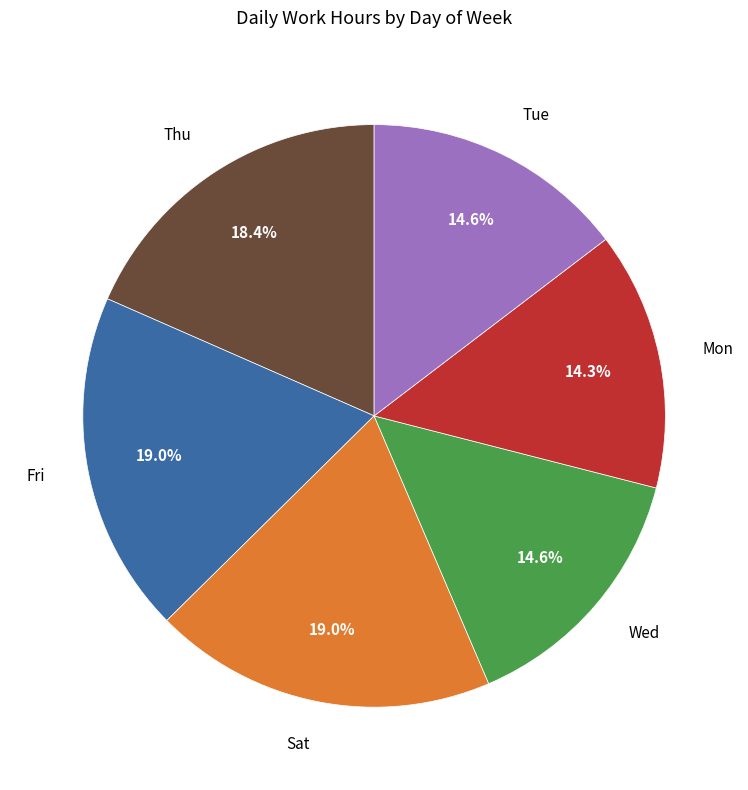

Count the number of slices in the pie.

6